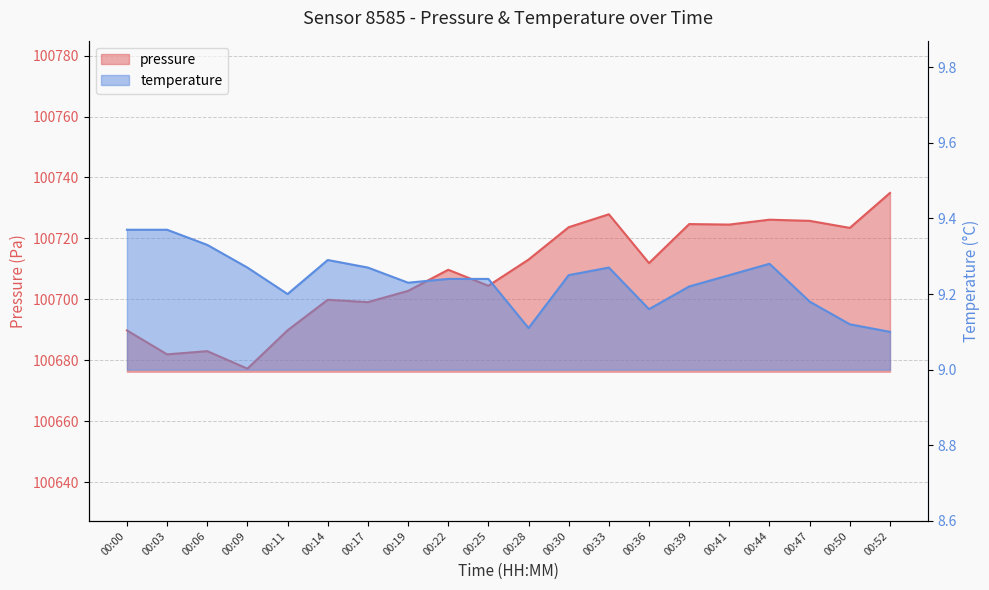

Which series changed the most between 00:33 and 00:41?

pressure